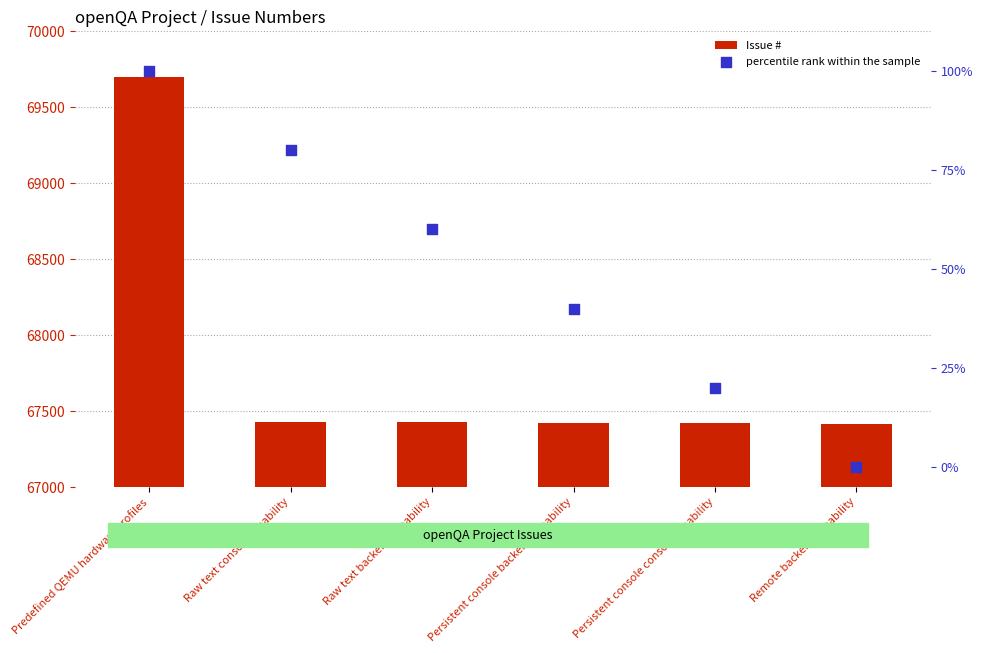

At which category is the sum across all series the highest?

Predefined QEMU hardware profiles